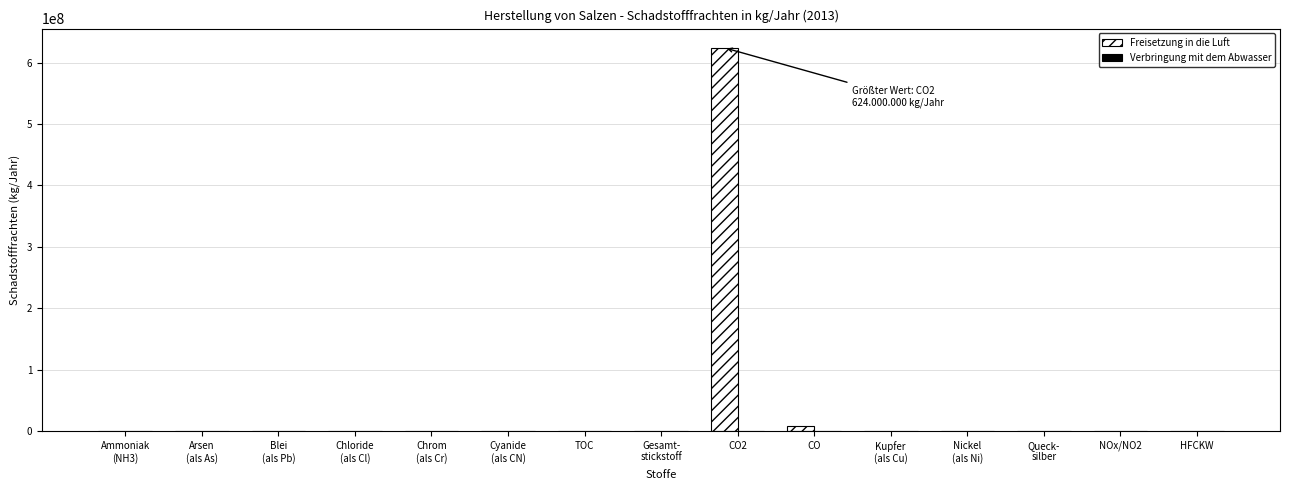

True or false: Freisetzung in die Luft has a value of 0 at Gesamt-
stickstoff.

True